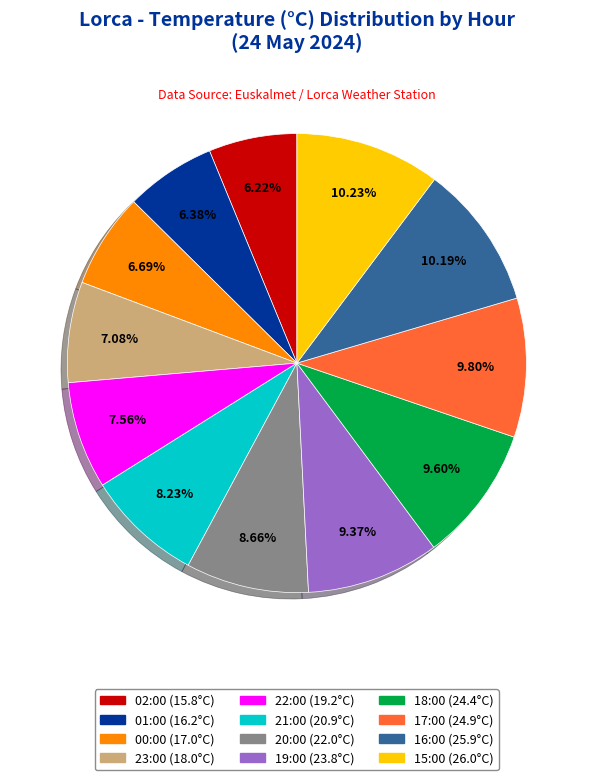

To the nearest percent, what is the average slice percentage?

8%